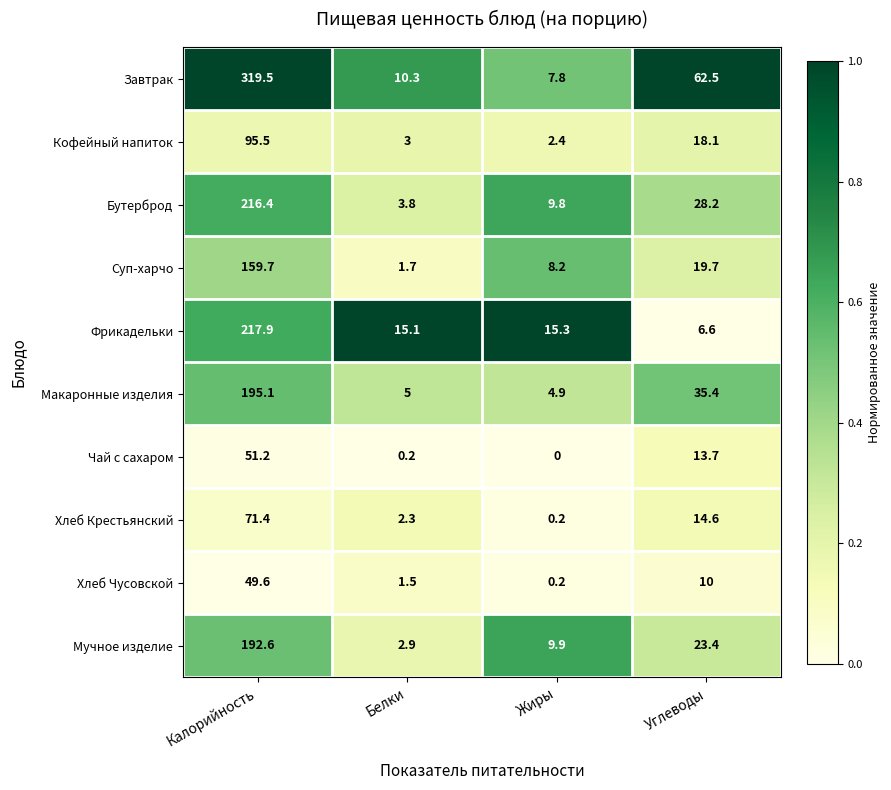

How many distinct data groups are displayed?

10